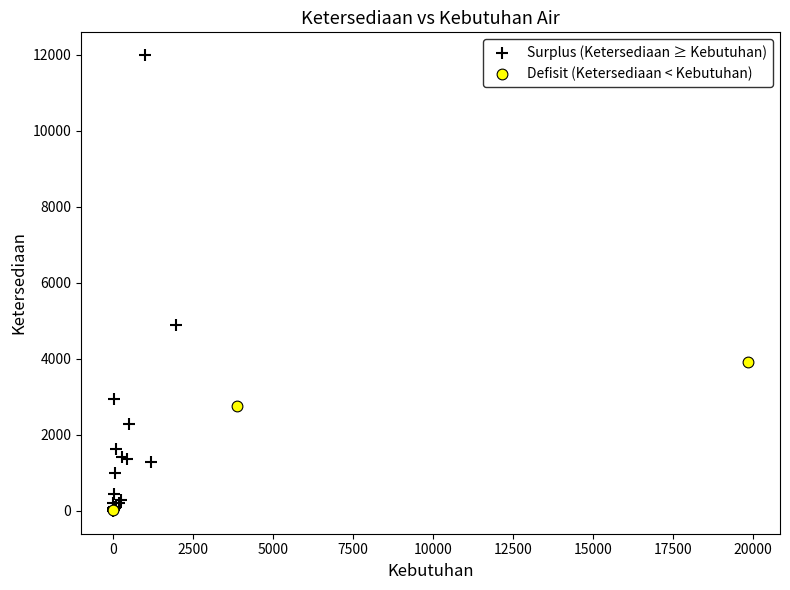

Which series has the widest spread of Y values?

Surplus (Ketersediaan ≥ Kebutuhan)